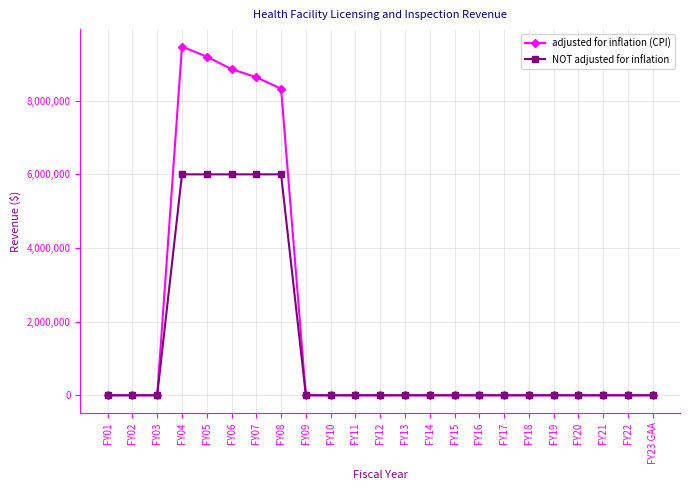

Rank the series by their average value, from lowest to highest.

NOT adjusted for inflation, adjusted for inflation (CPI)